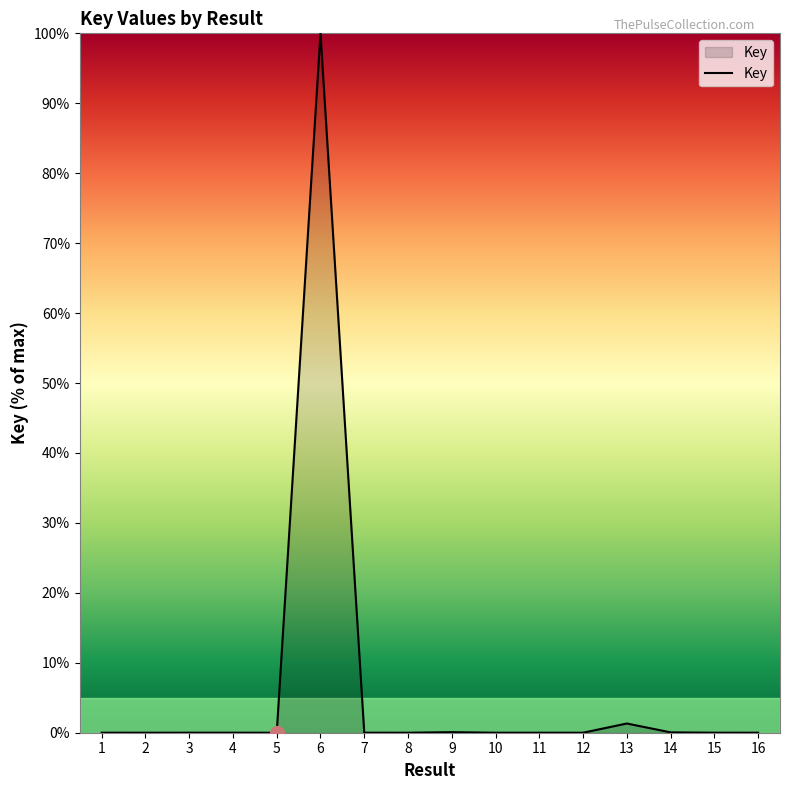

The chart shows a value of 100.0 at 6. True or false?

True